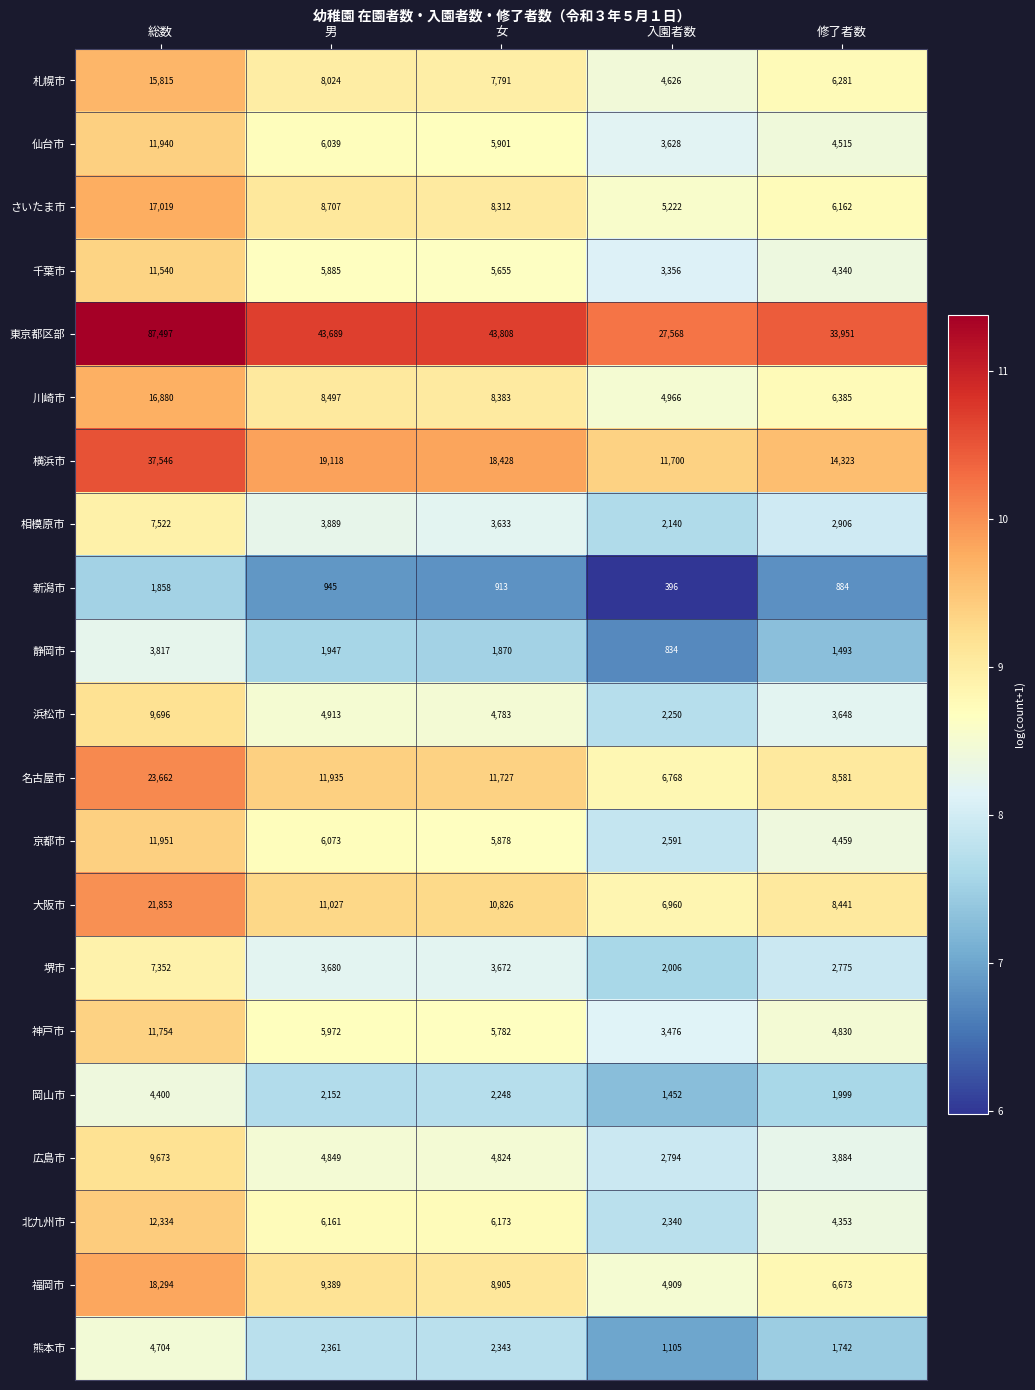

The value of 新潟市 at 総数 is 1858. True or false?

True